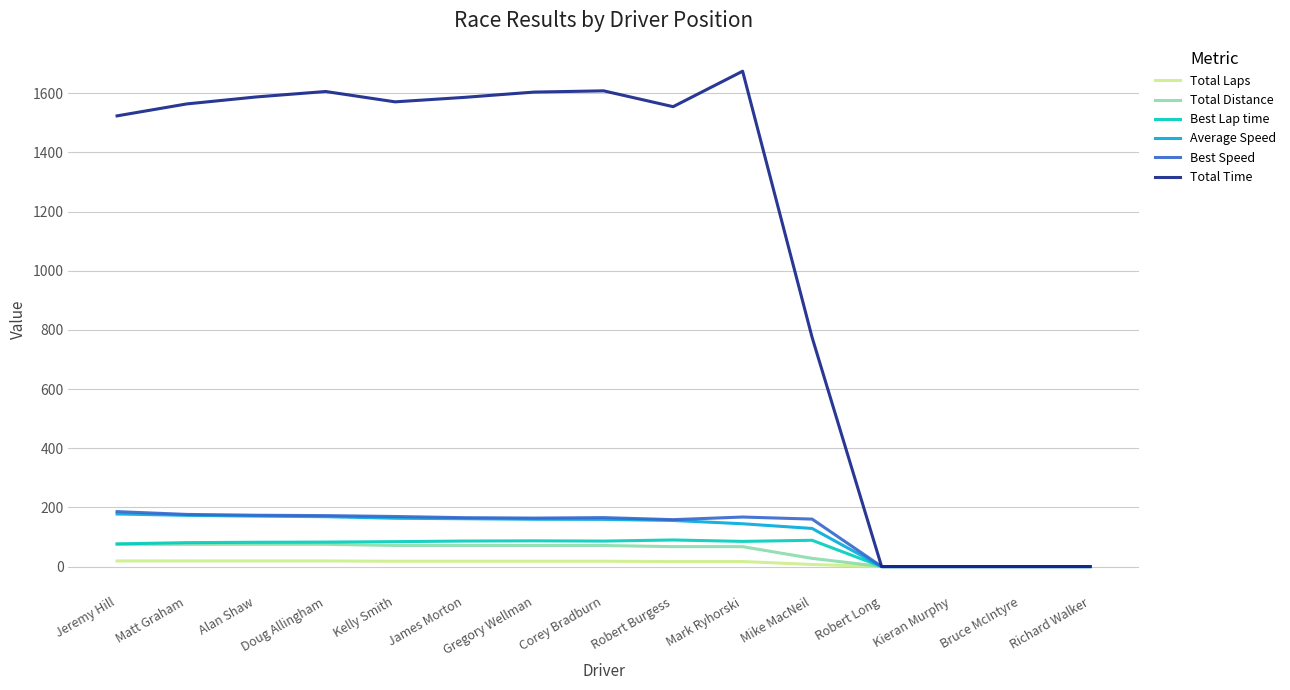

Does the chart have visible grid lines?

Yes